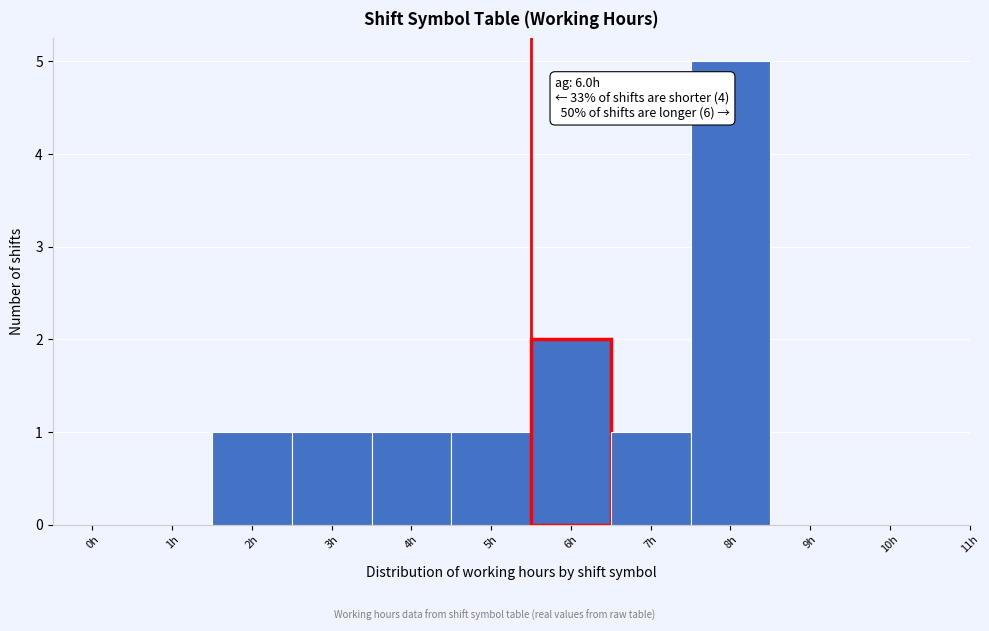

Reading left to right, extract all data points from this chart.

0h=0	1h=0	2h=1	3h=1	4h=1	5h=1	6h=2	7h=1	8h=5	9h=0	10h=0